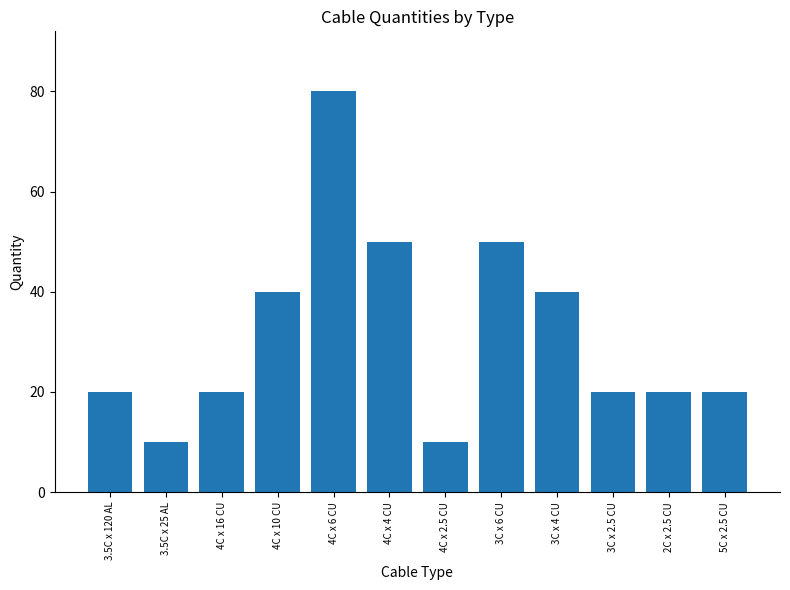

What is the sum of the values at 3.5C x 120 AL and 3C x 6 CU?

70